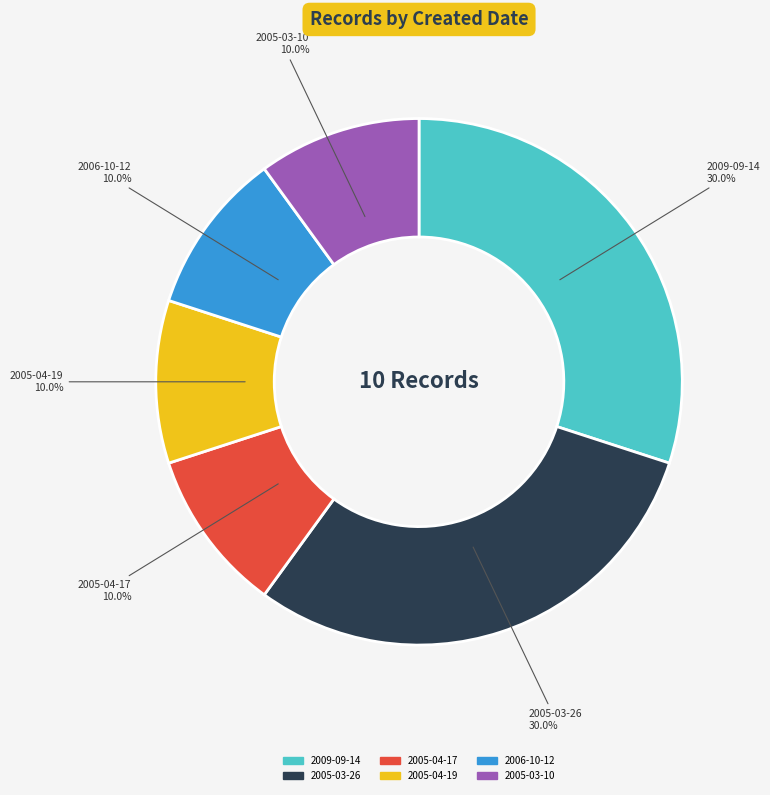

Is there any slice that represents more than half of the pie?

No